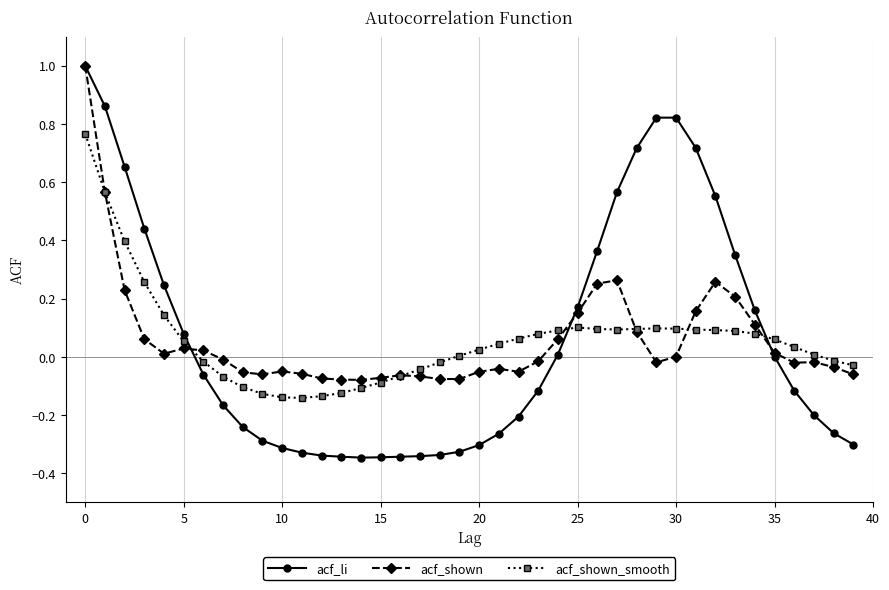

What is the highest value of the acf_shown series?

1.0